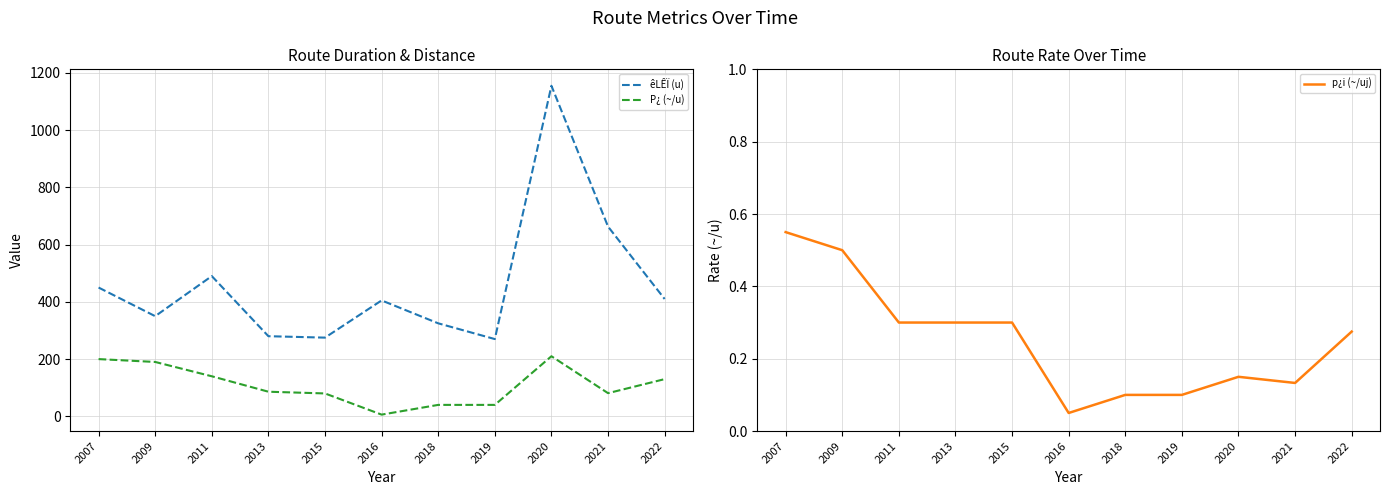

Which series changed the most between 2019 and 2022?

êLÊÏ (u)